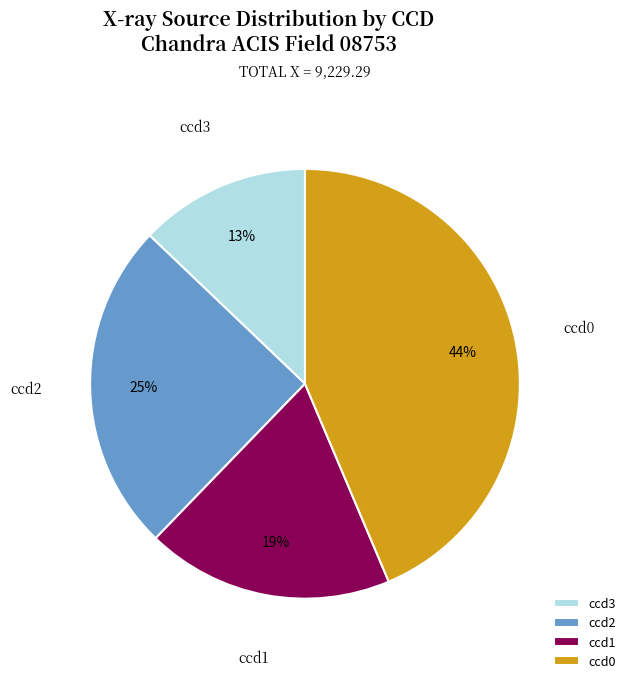

True or false: ccd3 accounts for 20% of the total.

False